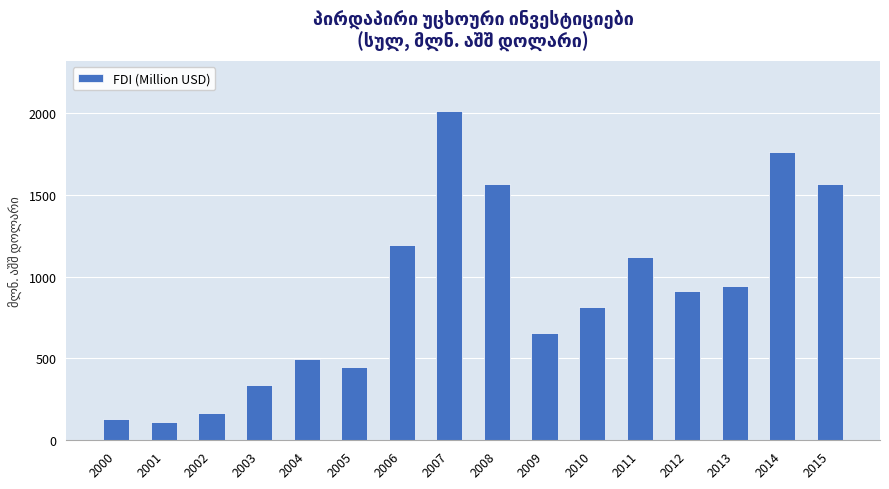

The chart shows a value of 79.2 at 2002. True or false?

False